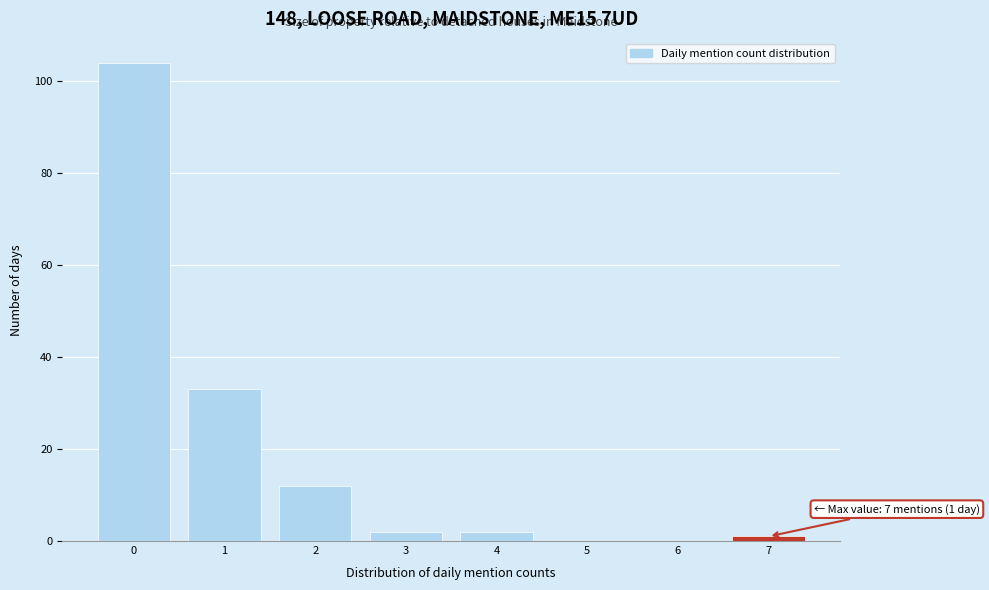

Which range on the x-axis has the tallest bar?

-0.5 to 0.5